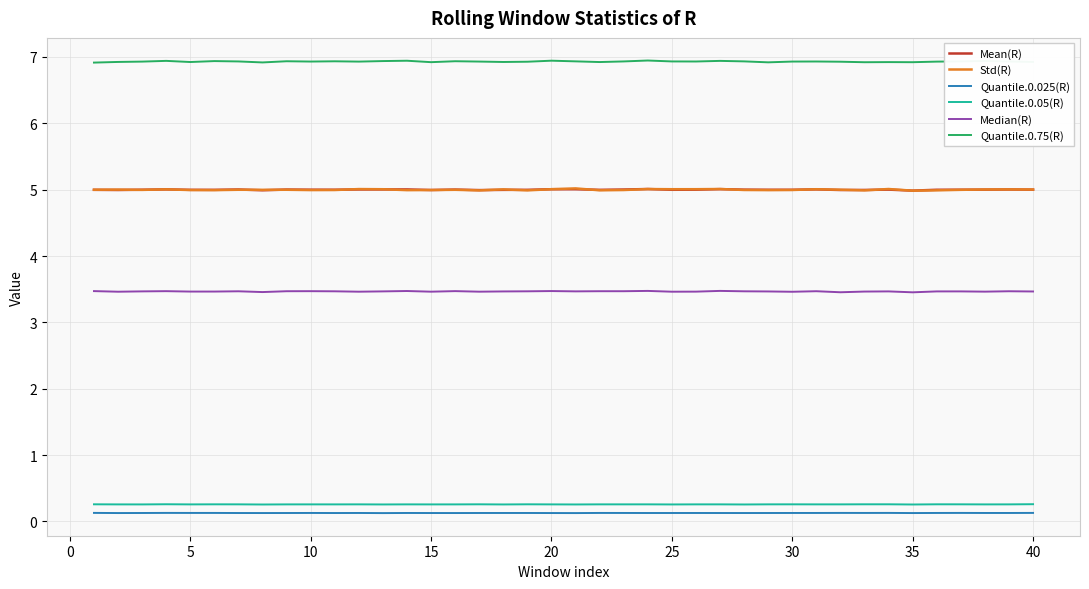

True or false: Mean(R) and Quantile.0.025(R) intersect in this chart.

False